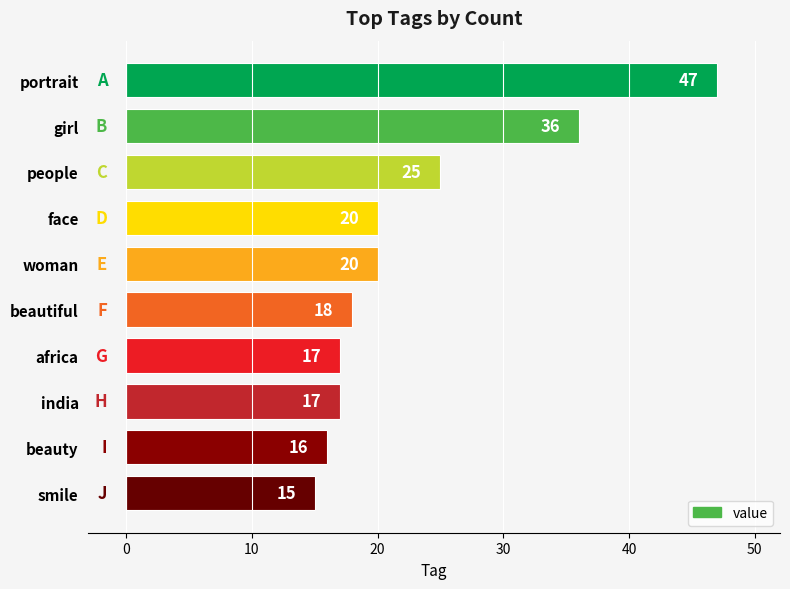

What is the label of the 5th bar from the bottom?

beautiful